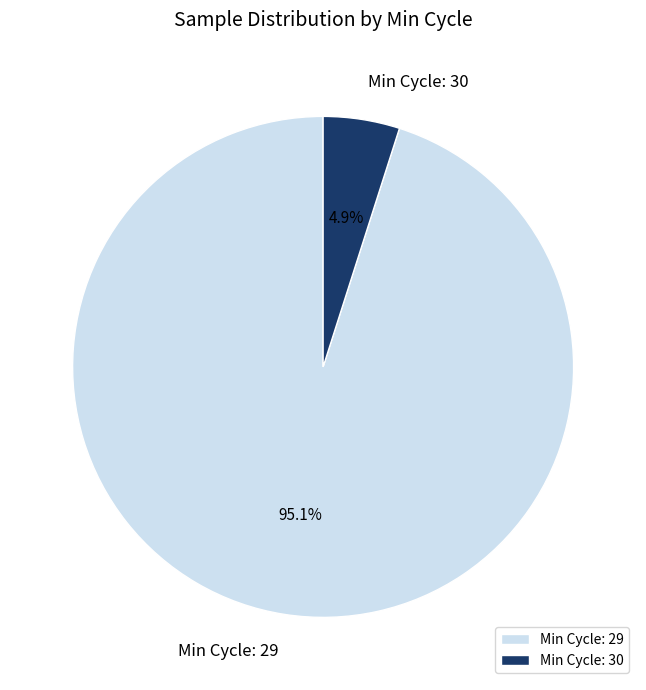

Combined, do Min Cycle: 29 and Min Cycle: 30 account for over 50%?

Yes